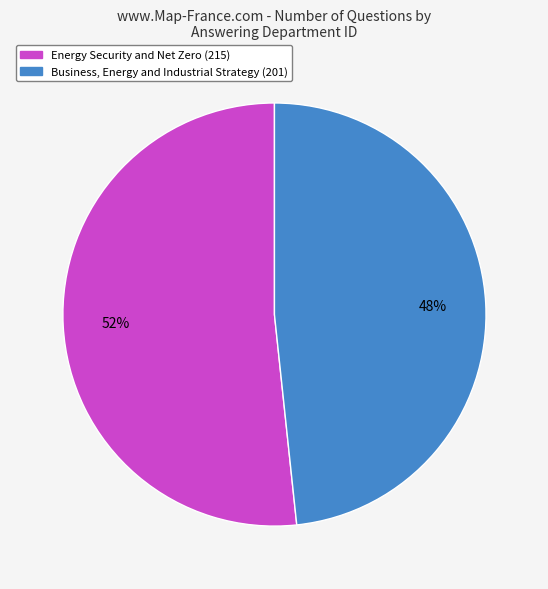

What is the majority slice?

Energy Security and Net Zero (215)